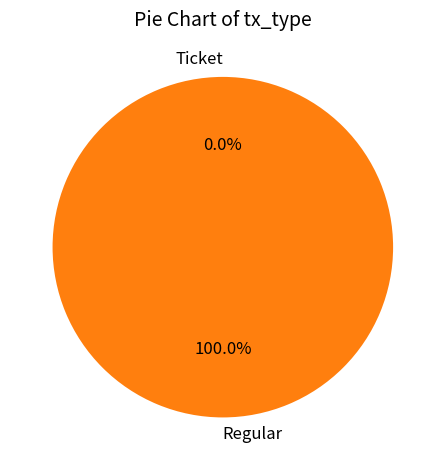

Which has a higher value, Ticket or Regular?

Regular